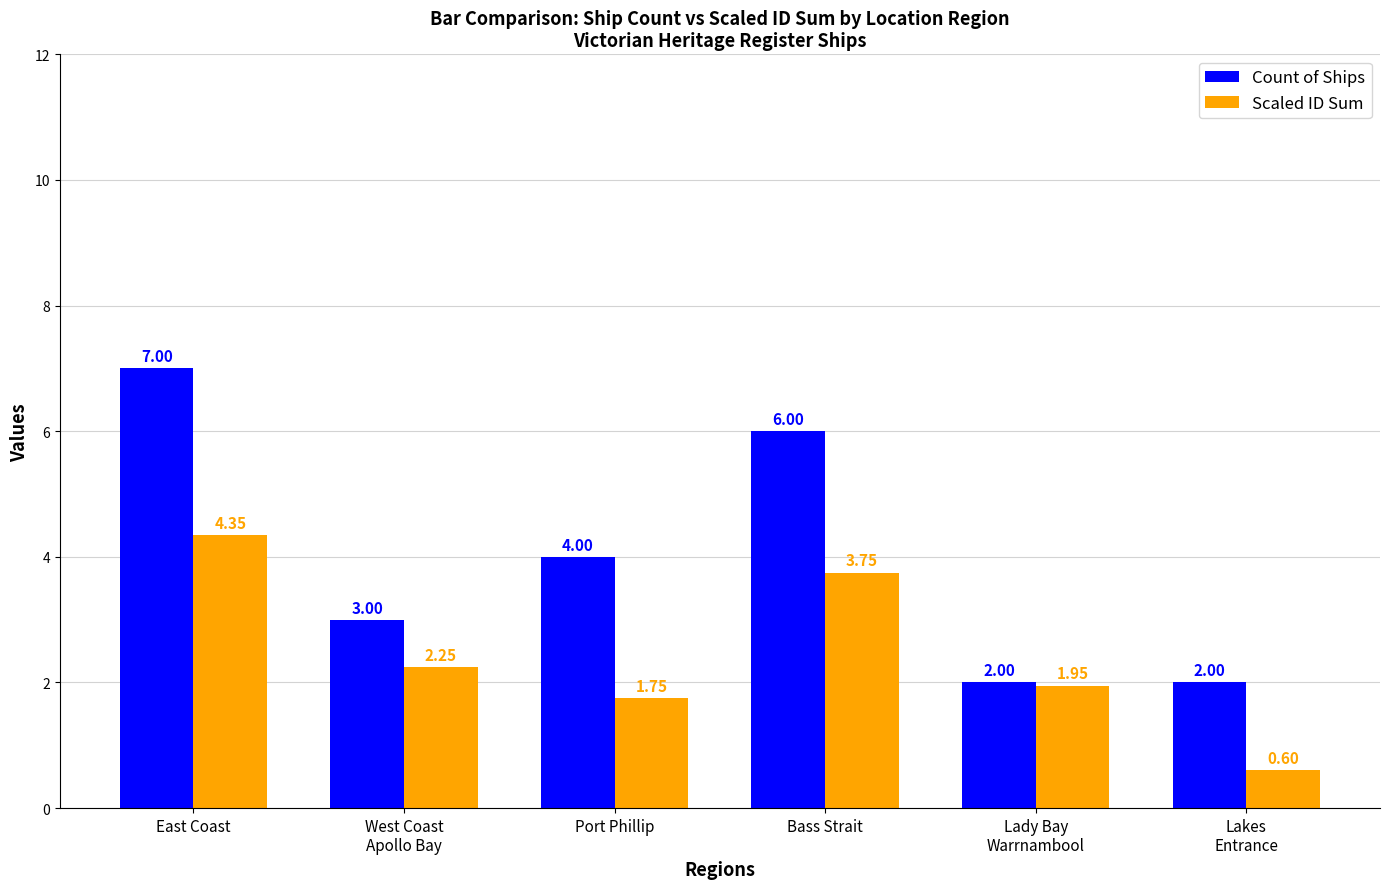

What position from the left is West Coast
Apollo Bay?

2